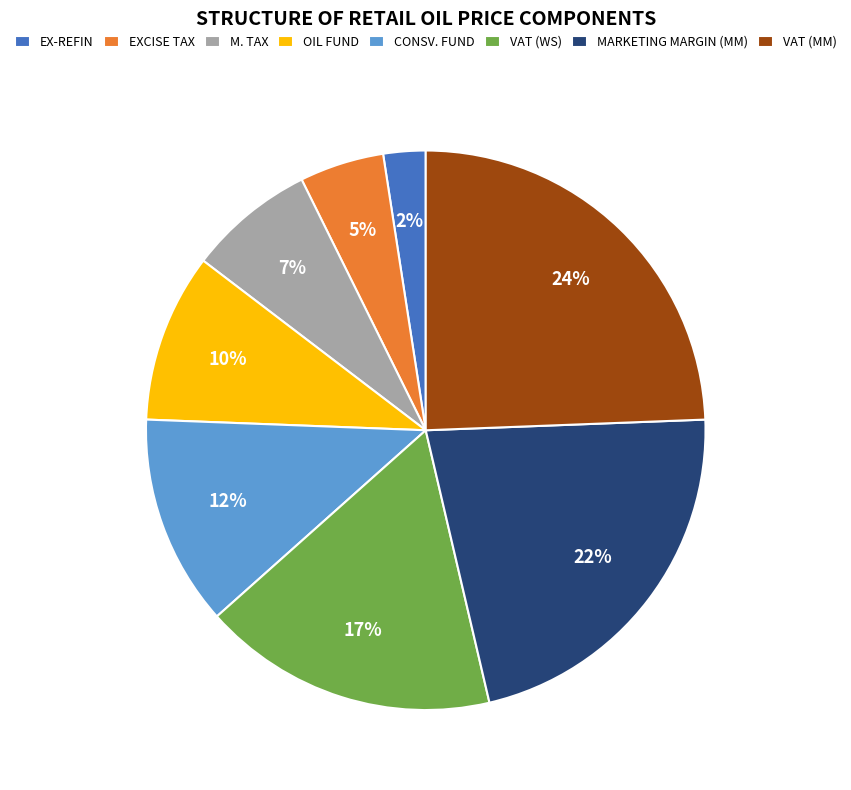

Does EX-REFIN represent more than half of the total?

No